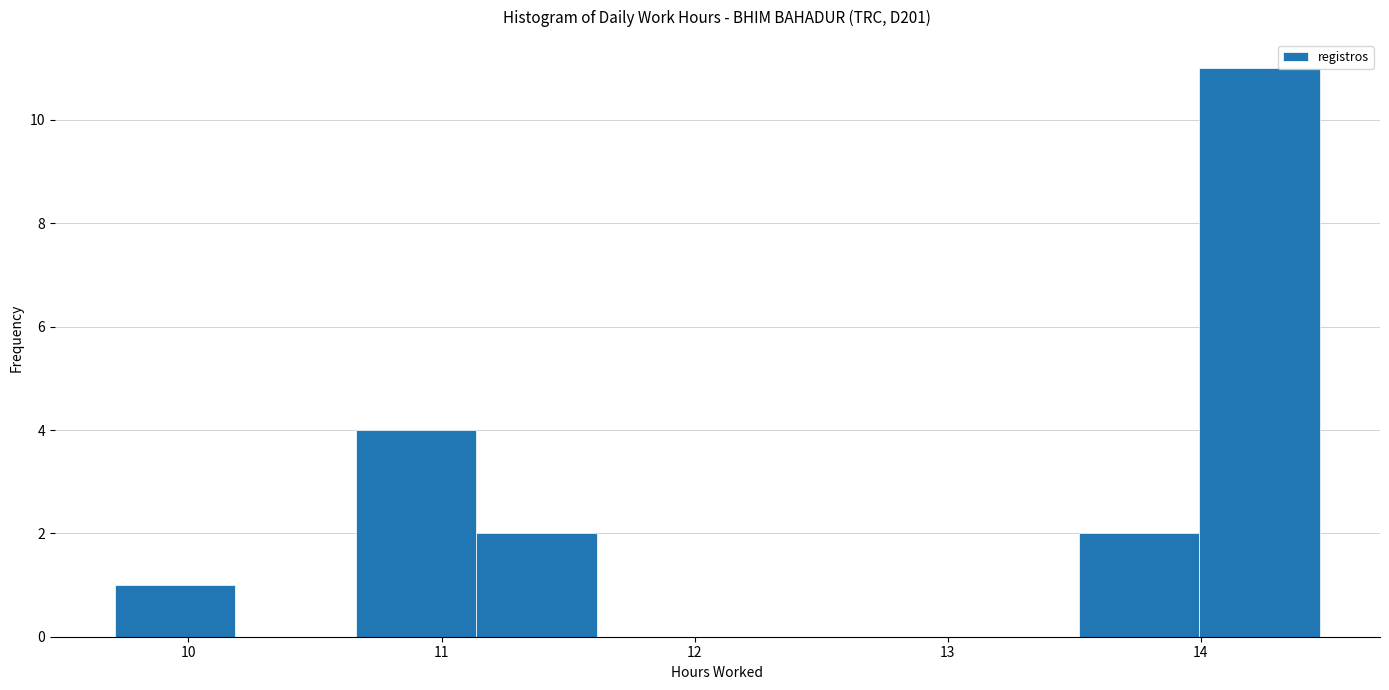

Reading left to right, list every bar in this chart as the range it spans on the x-axis followed by its height. Neither the bar edges nor the heights are printed on the chart, so give them approximately, as read against the axes.

9.7 to 10.2: 1
10.2 to 10.7: 0
10.7 to 11.1: 4
11.1 to 11.6: 2
11.6 to 12.1: 0
12.1 to 12.6: 0
12.6 to 13.0: 0
13.0 to 13.5: 0
13.5 to 14.0: 2
14.0 to 14.5: 11